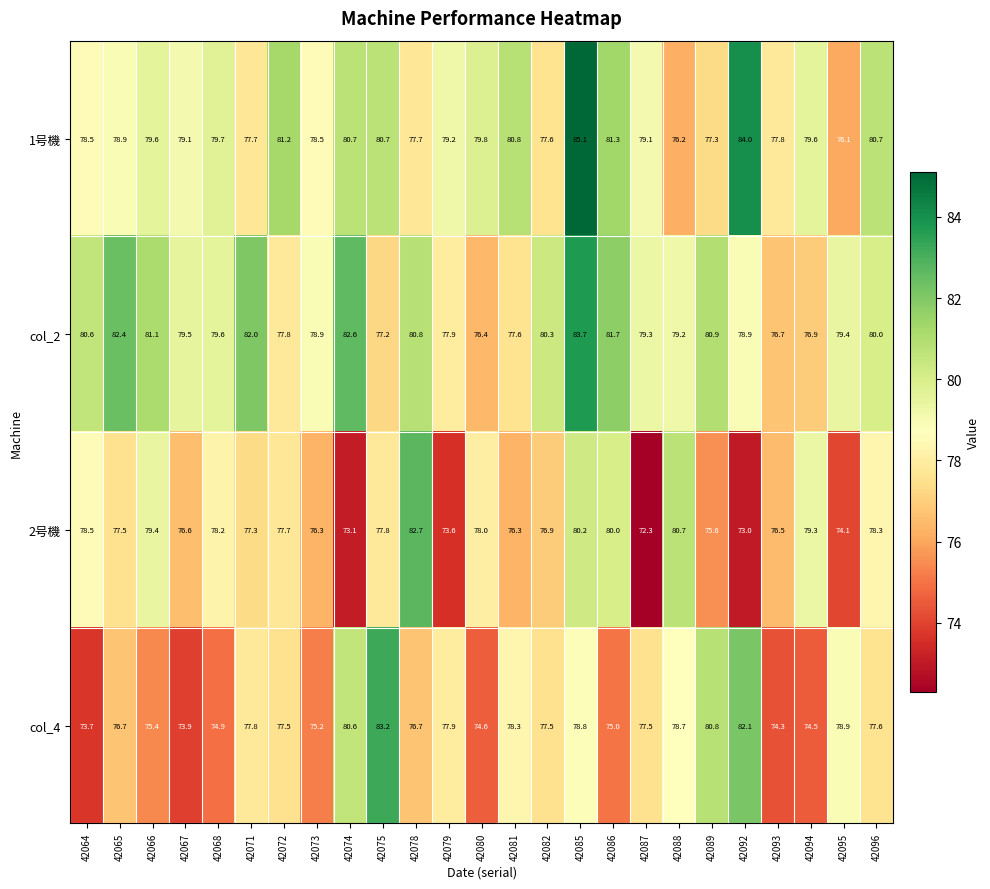

What is the difference between the col_2 values at 42073 and 42066?

2.2